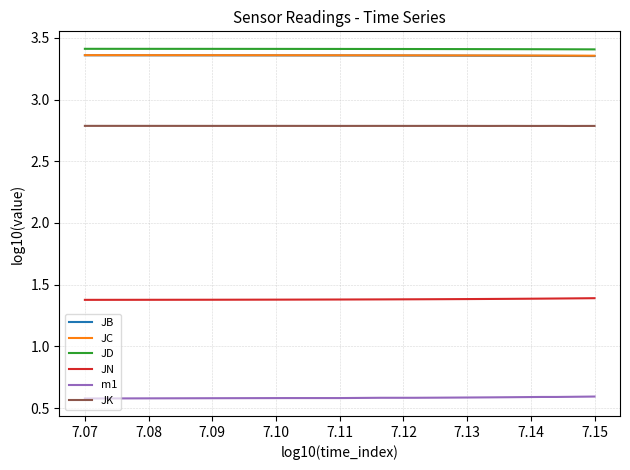

What is the minimum value for m1?

0.6